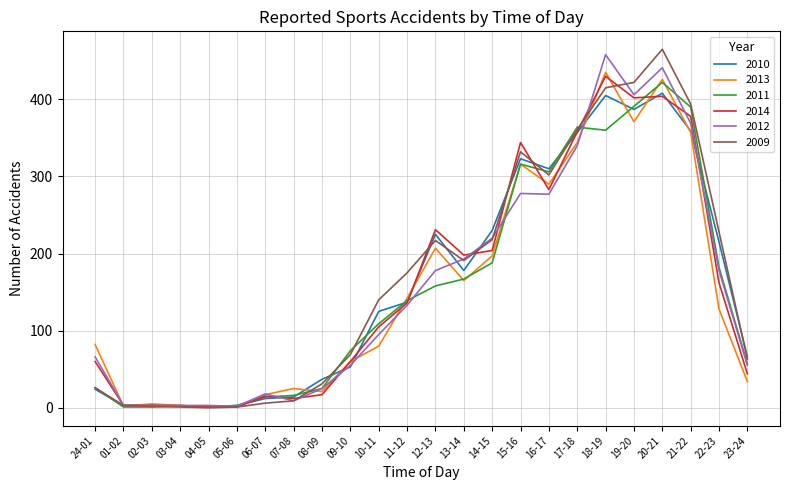

What is the spread (max minus min) of values at 03-04?

2